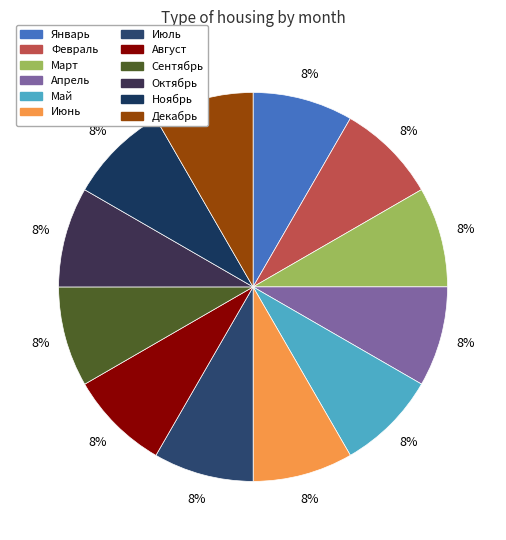

Rank the categories by value from highest to lowest.

Декабрь, Ноябрь, Октябрь, Сентябрь, Август, Июль, Июнь, Май, Апрель, Март, Февраль, Январь